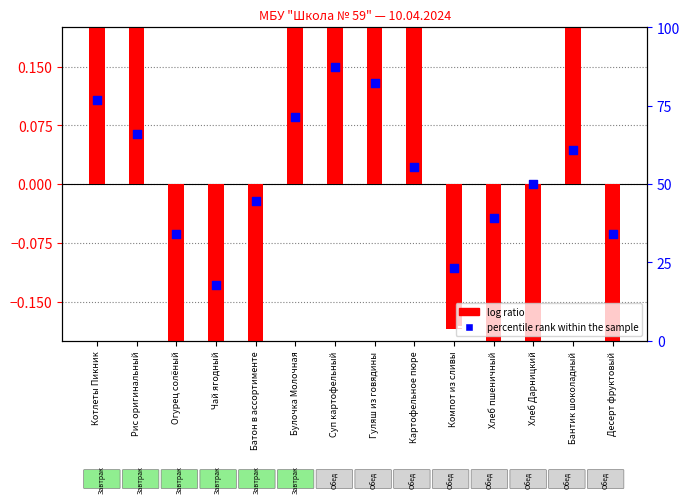

Which series has the widest spread of Y values?

log ratio